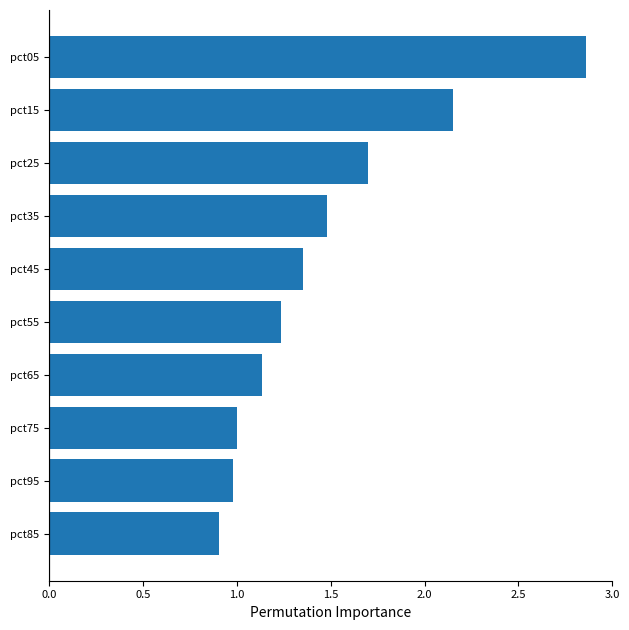

What is the difference between the maximum and minimum values?

2.0